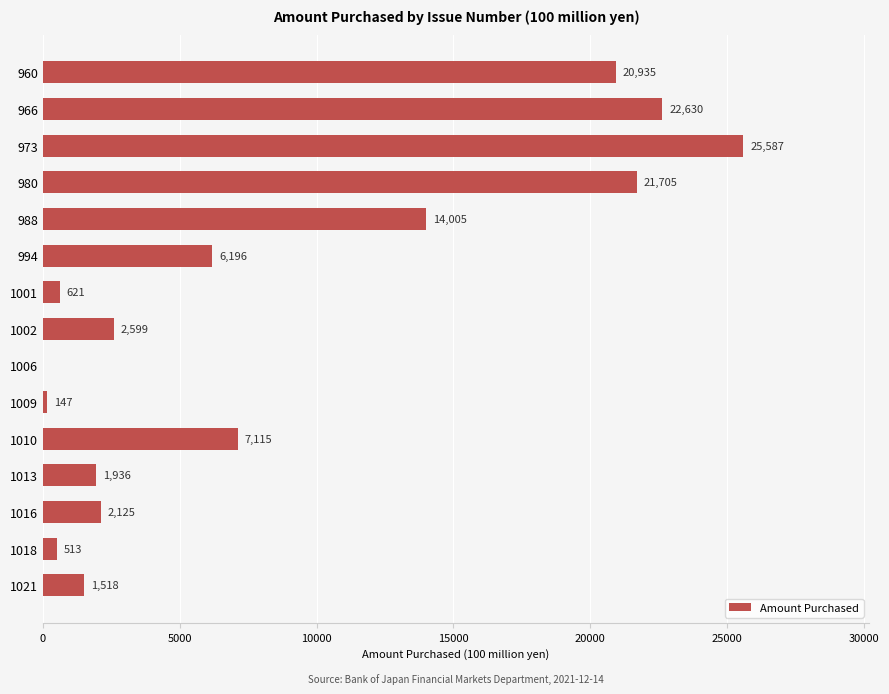

Reading bottom to top, what are all the values shown in this chart?

1021=1518	1018=513	1016=2125	1013=1936	1010=7115	1009=147	1006=0	1002=2599	1001=621	994=6196	988=14005	980=21705	973=25587	966=22630	960=20935